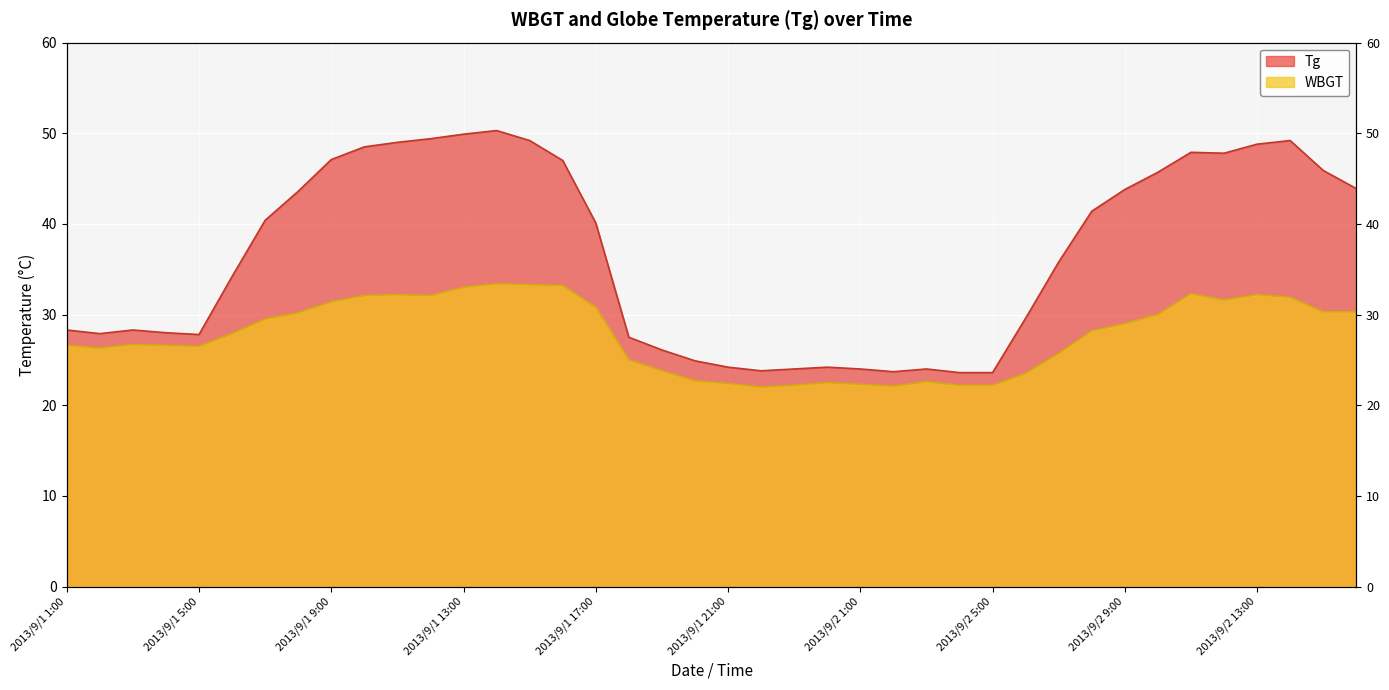

What is the label of the 15th point from the left?

2013/9/1 15:00